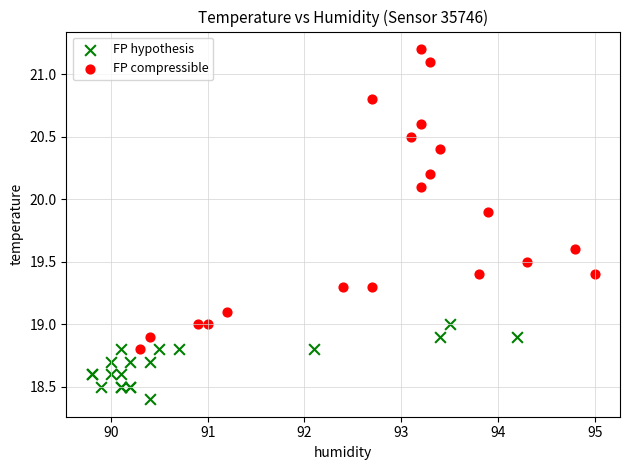

Which series has the largest Y range (max minus min)?

FP compressible